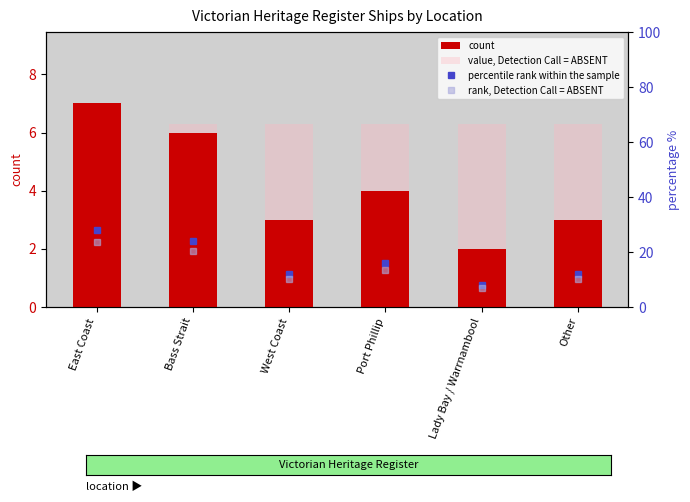

Reading left to right, transcribe all the data shown in this chart.

count: East Coast=7.0	Bass Strait=6.0	West Coast=3.0	Port Phillip=4.0	Lady Bay / Warrnambool=2.0	Other=3.0
value, Detection Call = ABSENT: East Coast=6.3	Bass Strait=6.3	West Coast=6.3	Port Phillip=6.3	Lady Bay / Warrnambool=6.3	Other=6.3
percentile rank within the sample: East Coast=28.0	Bass Strait=24.0	West Coast=12.0	Port Phillip=16.0	Lady Bay / Warrnambool=8.0	Other=12.0
rank, Detection Call = ABSENT: East Coast=23.8	Bass Strait=20.4	West Coast=10.2	Port Phillip=13.6	Lady Bay / Warrnambool=6.8	Other=10.2